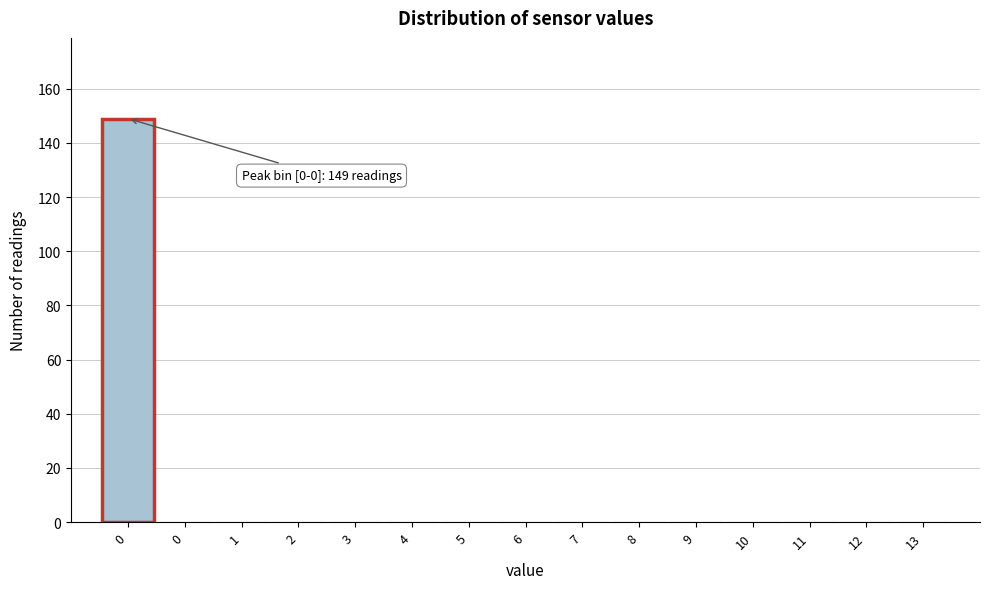

Are the bars horizontal?

No